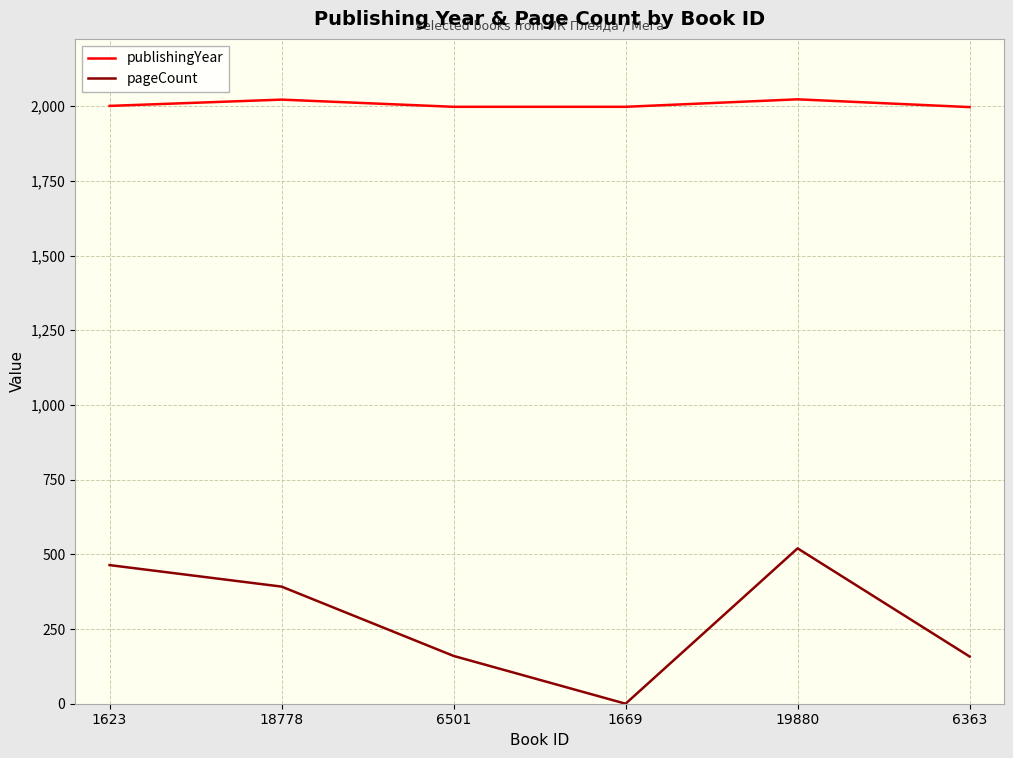

What is the spread (max minus min) of values at 1623?

1537